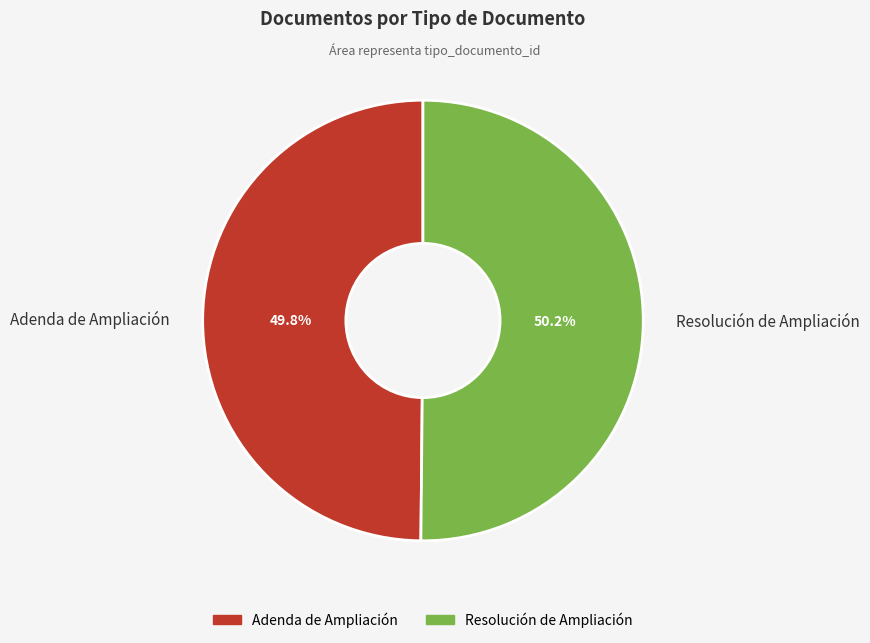

True or false: Resolución de Ampliación accounts for 41% of the total.

False